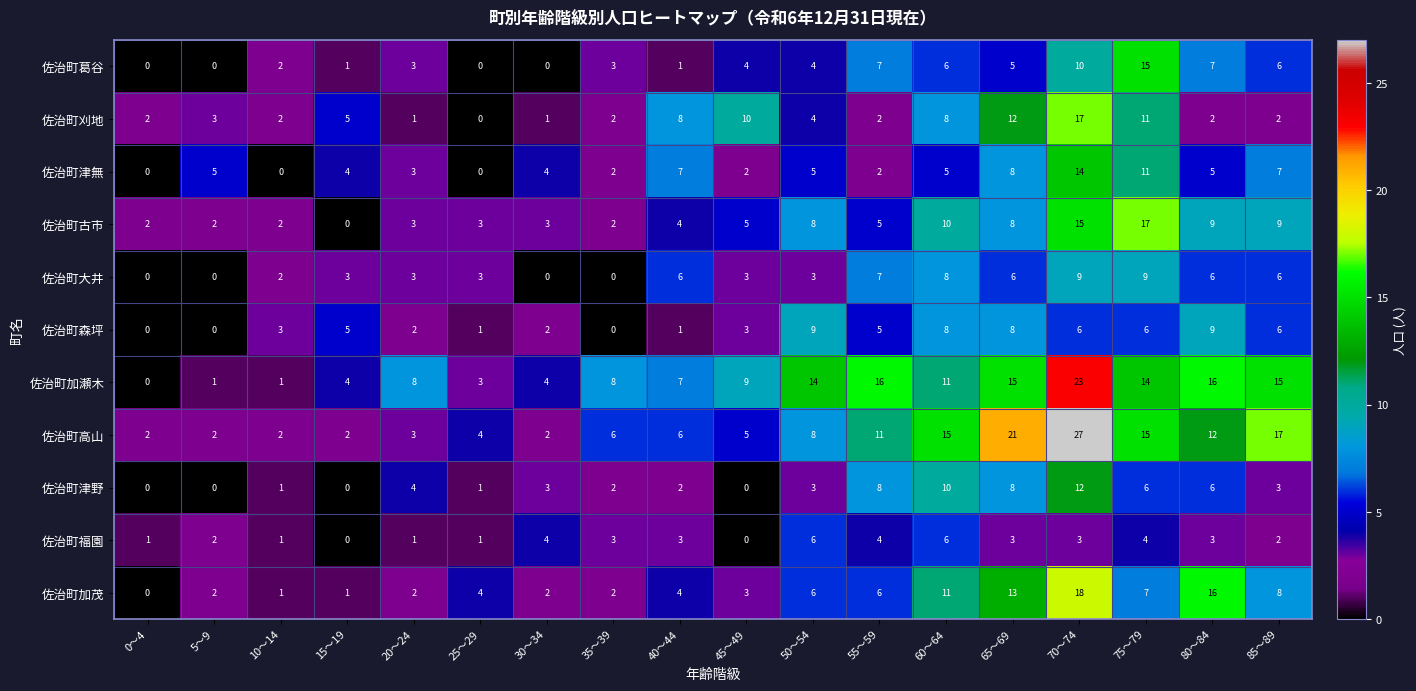

The 佐治町高山 series shows 6 at 25～29. True or false?

False